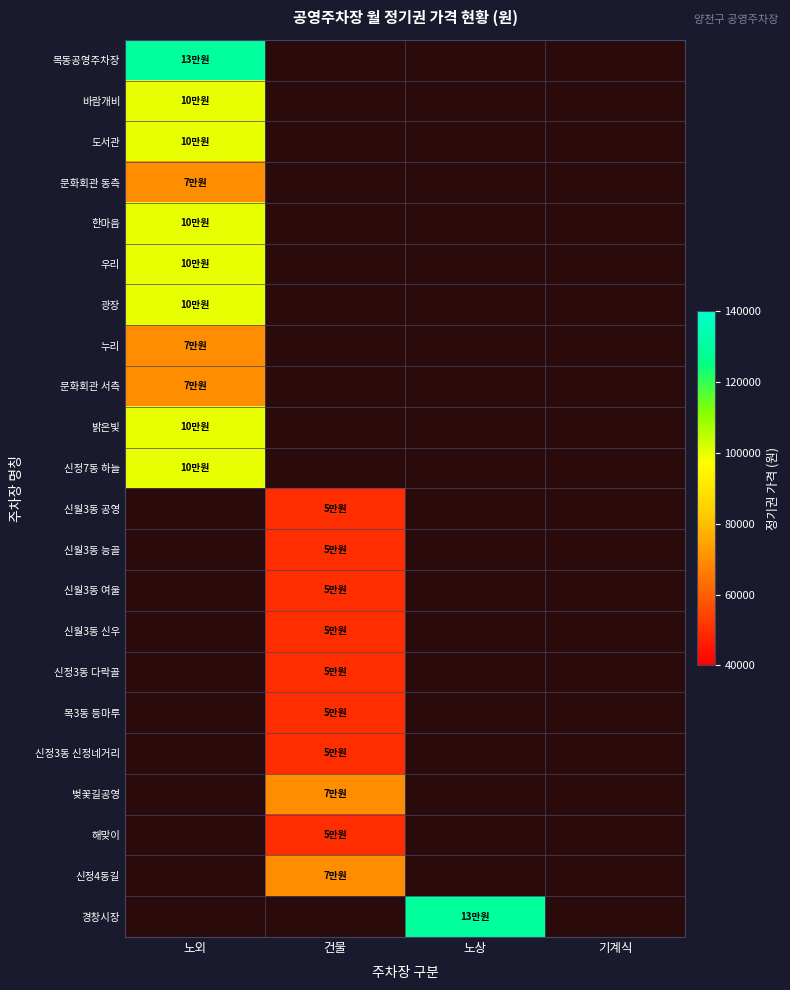

How many data points does each series have?

4